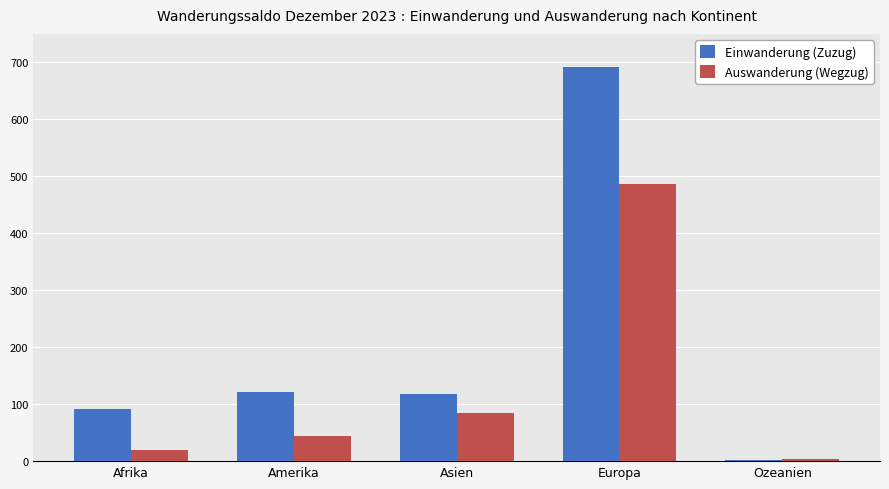

What is the maximum value for Einwanderung (Zuzug)?

691